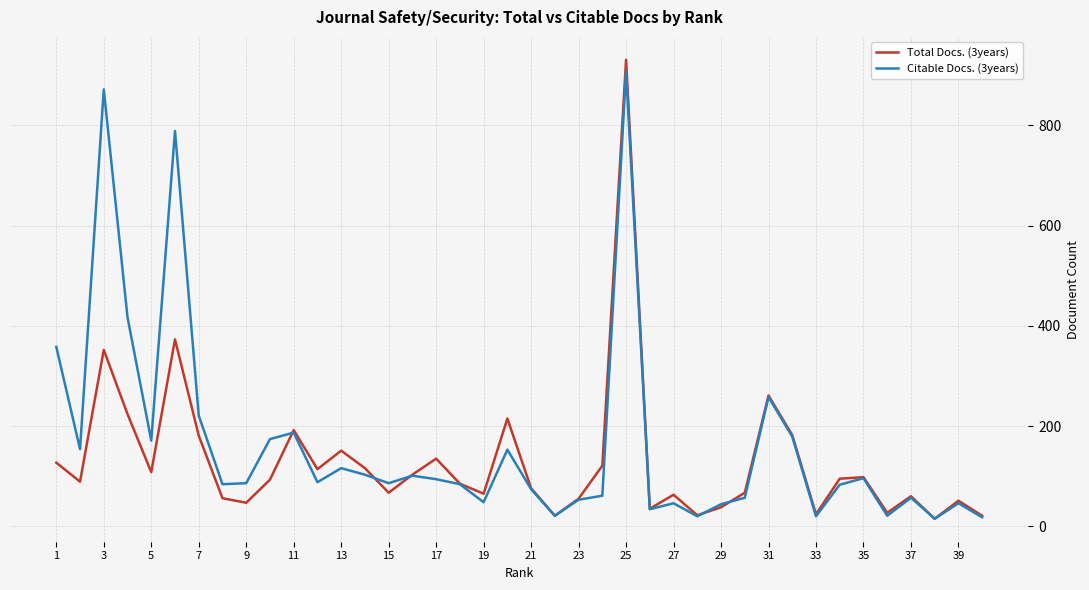

Which series has the widest spread of values?

Total Docs. (3years)